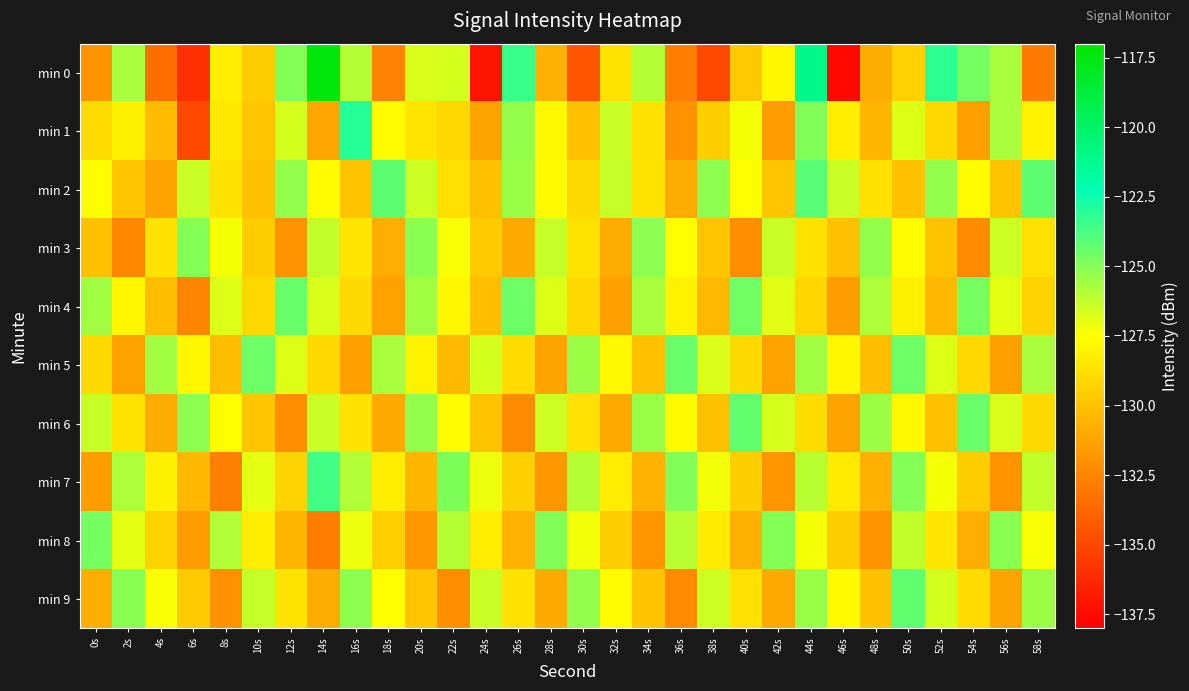

Count the number of categories in the chart.

30